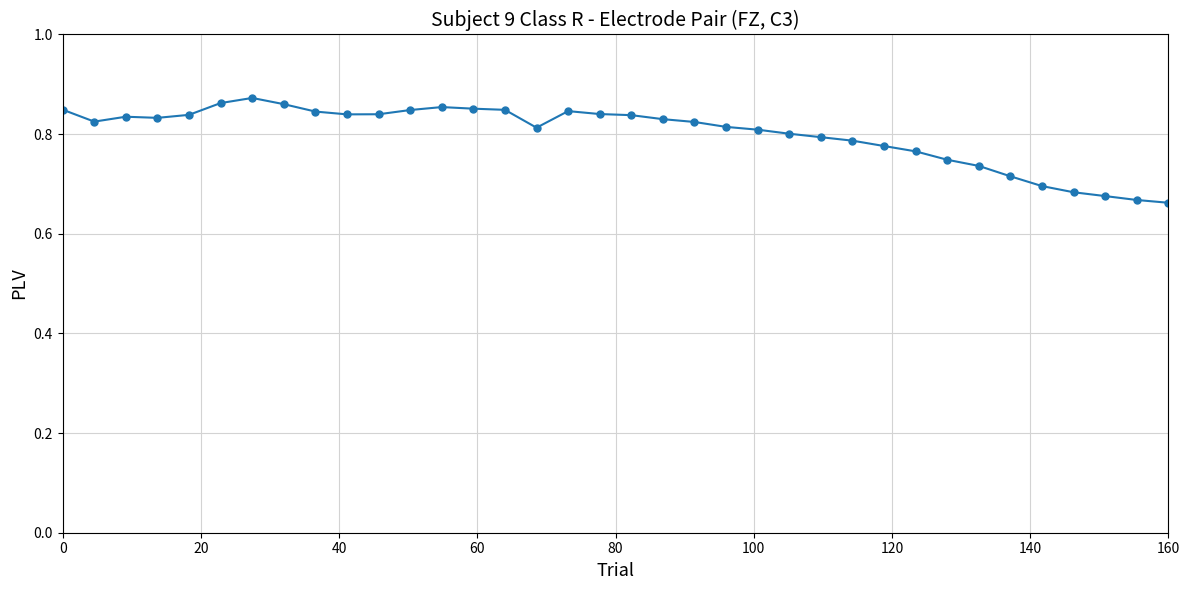

What is the sum of all values?

28.8